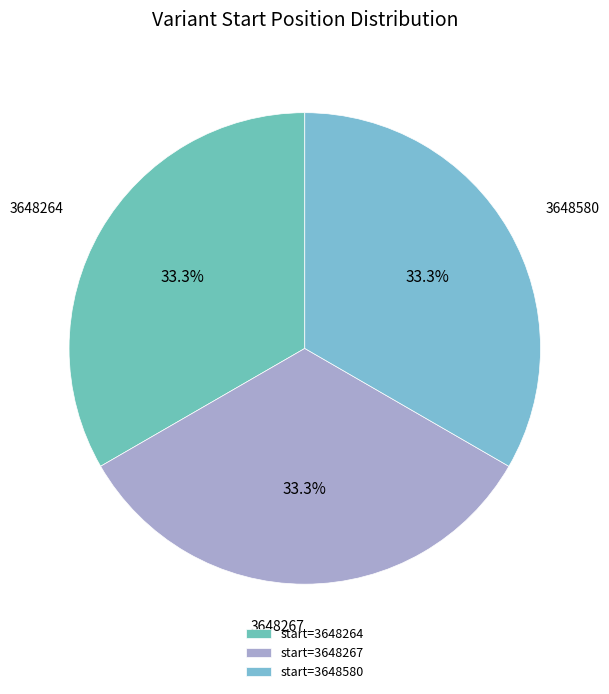

What percentage is the 3648264 slice, to the nearest percent?

33%